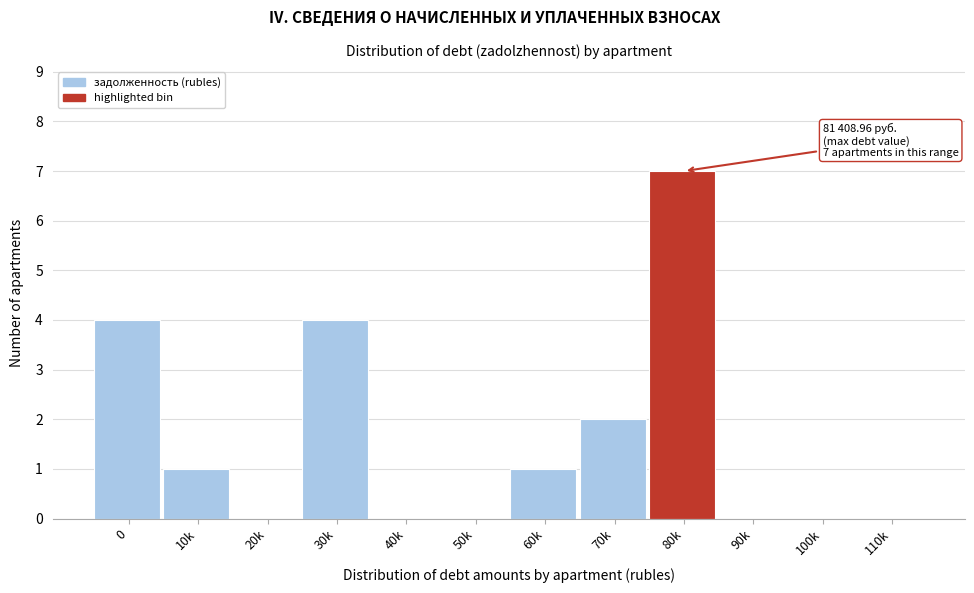

Reading left to right, list all the values displayed in this chart.

0=4	10k=1	20k=0	30k=4	40k=0	50k=0	60k=1	70k=2	80k=7	90k=0	100k=0	110k=0